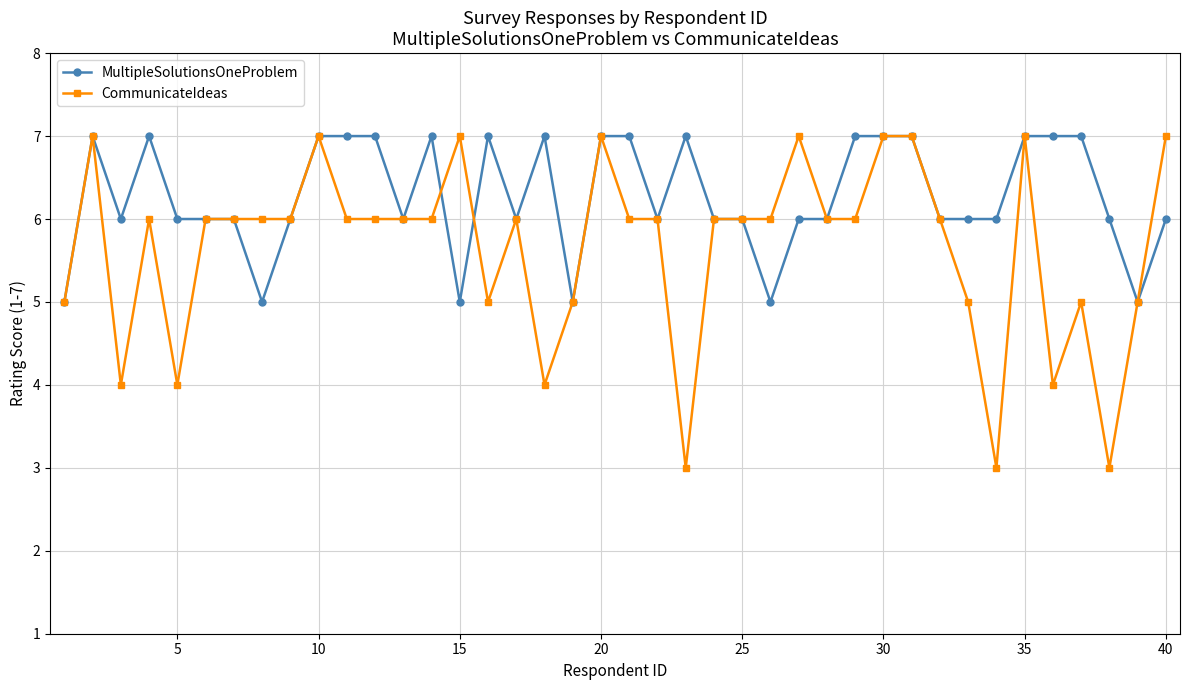

How many categories are shown in the chart?

40